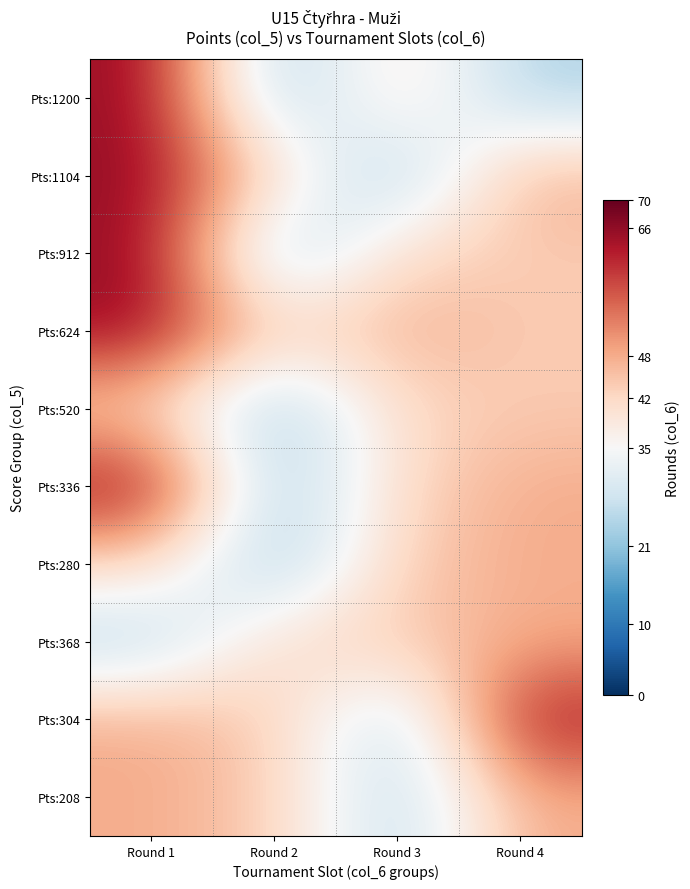

Which series has the widest spread of values?

Pts:1200